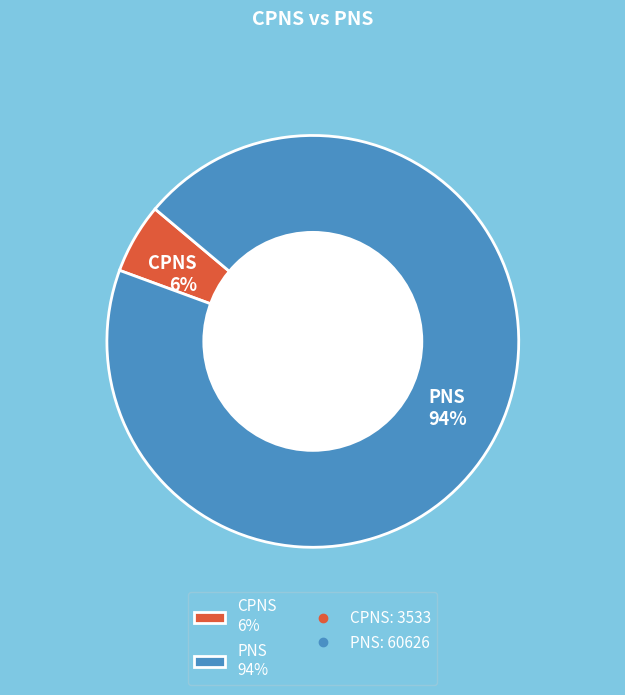

Is there any slice that represents more than half of the pie?

Yes